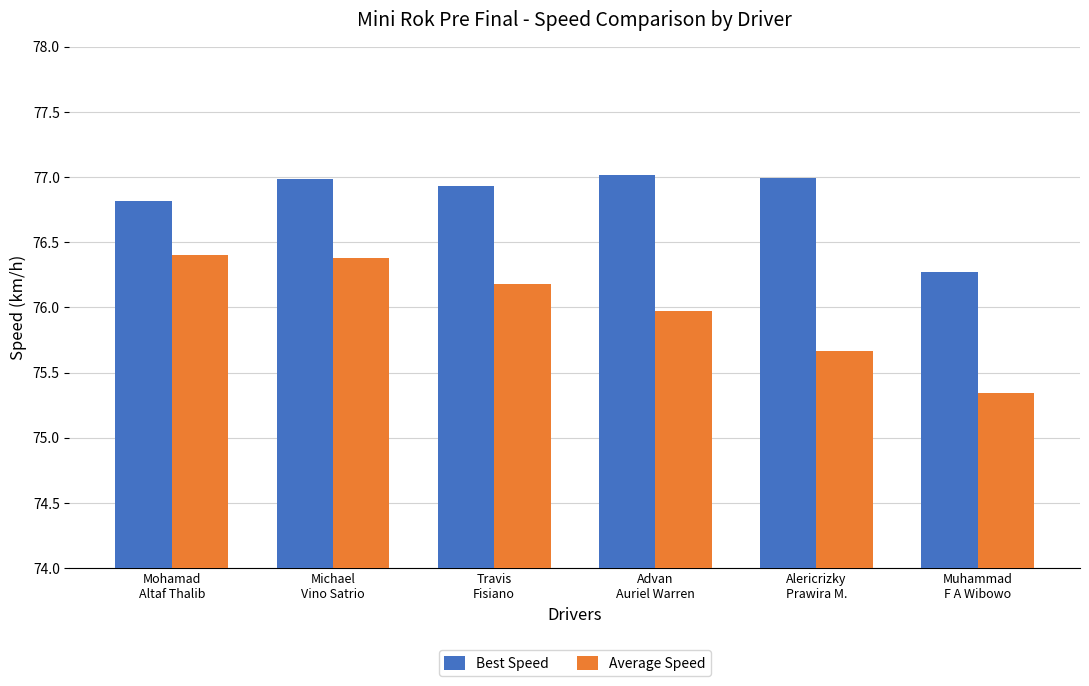

Which category has the lowest value in the Best Speed series?

Muhammad
F A Wibowo